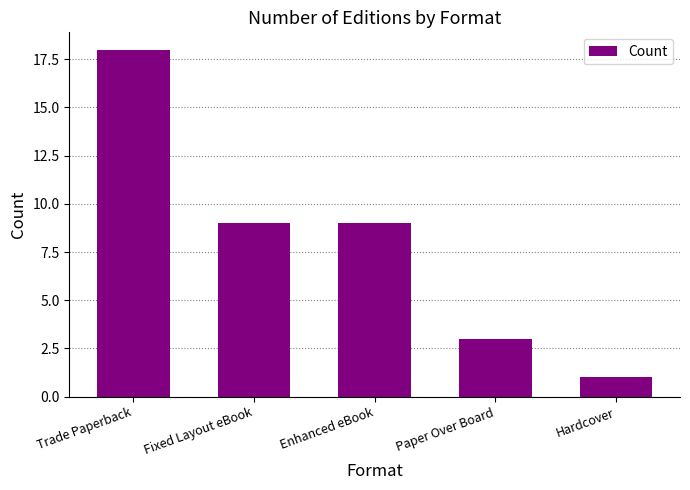

What is the greatest value displayed?

18